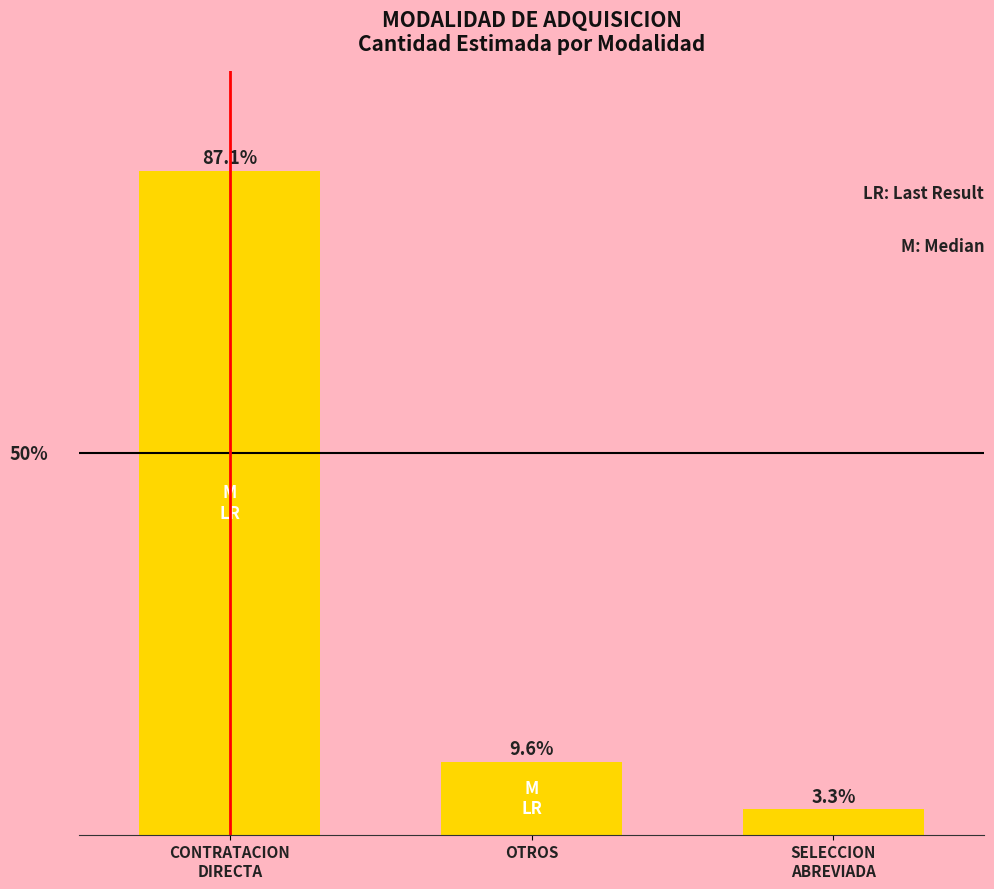

Between SELECCION
ABREVIADA and CONTRATACION
DIRECTA, which is larger?

CONTRATACION
DIRECTA